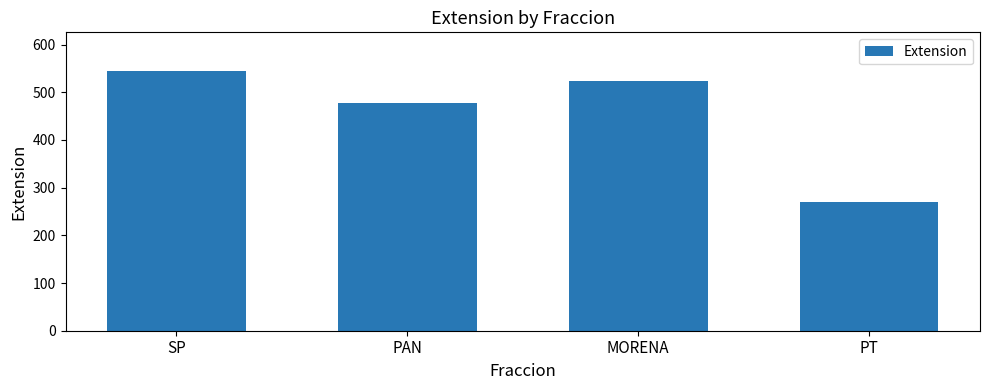

What is the minimum value shown in the chart?

269